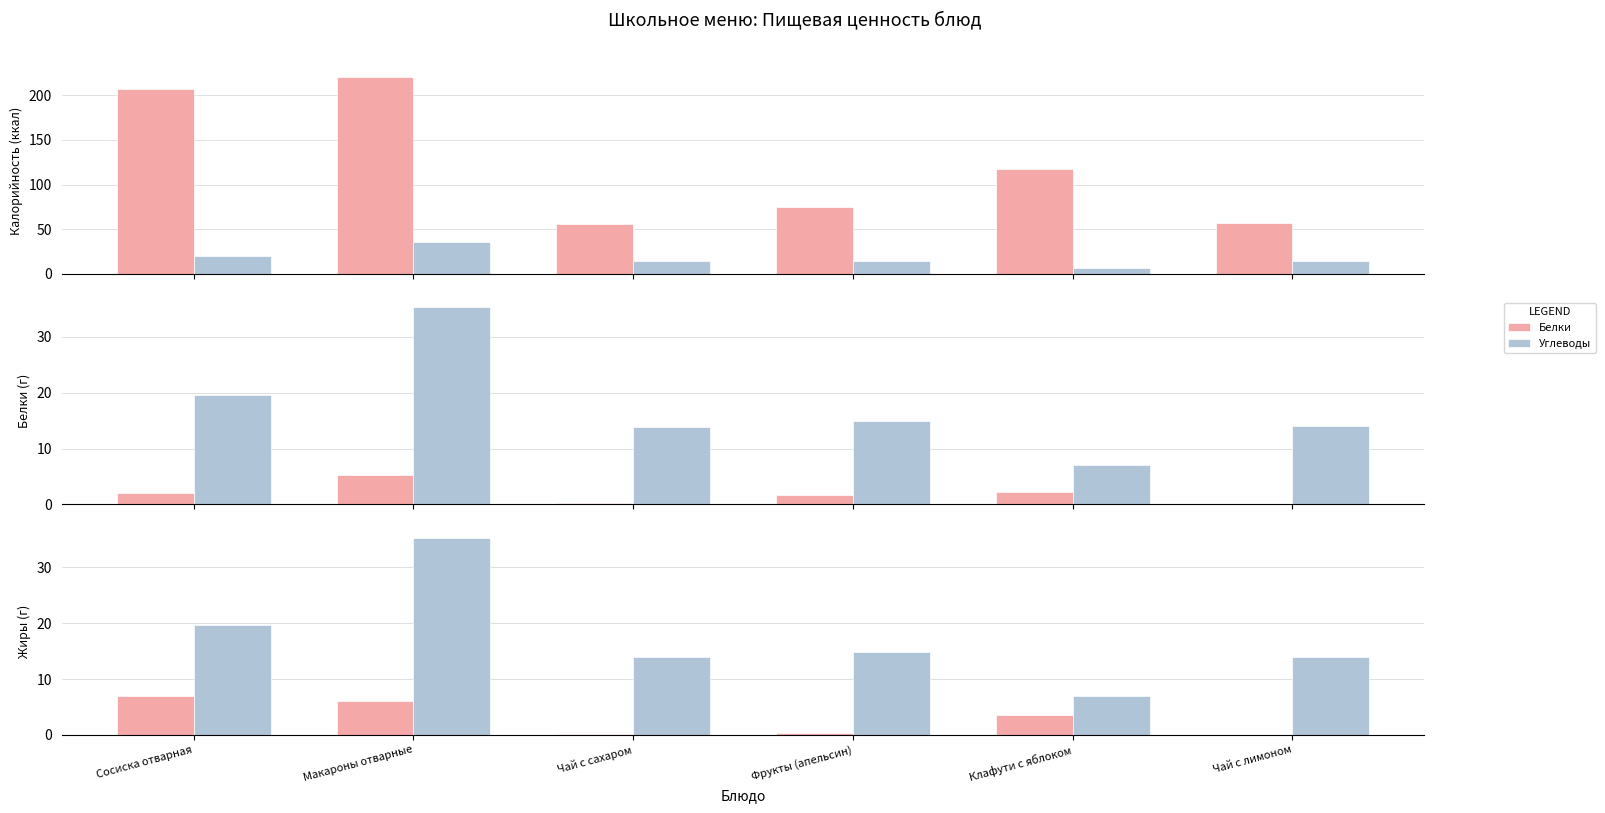

True or false: Углеводы has a value of 14.9 at Фрукты (апельсин).

True